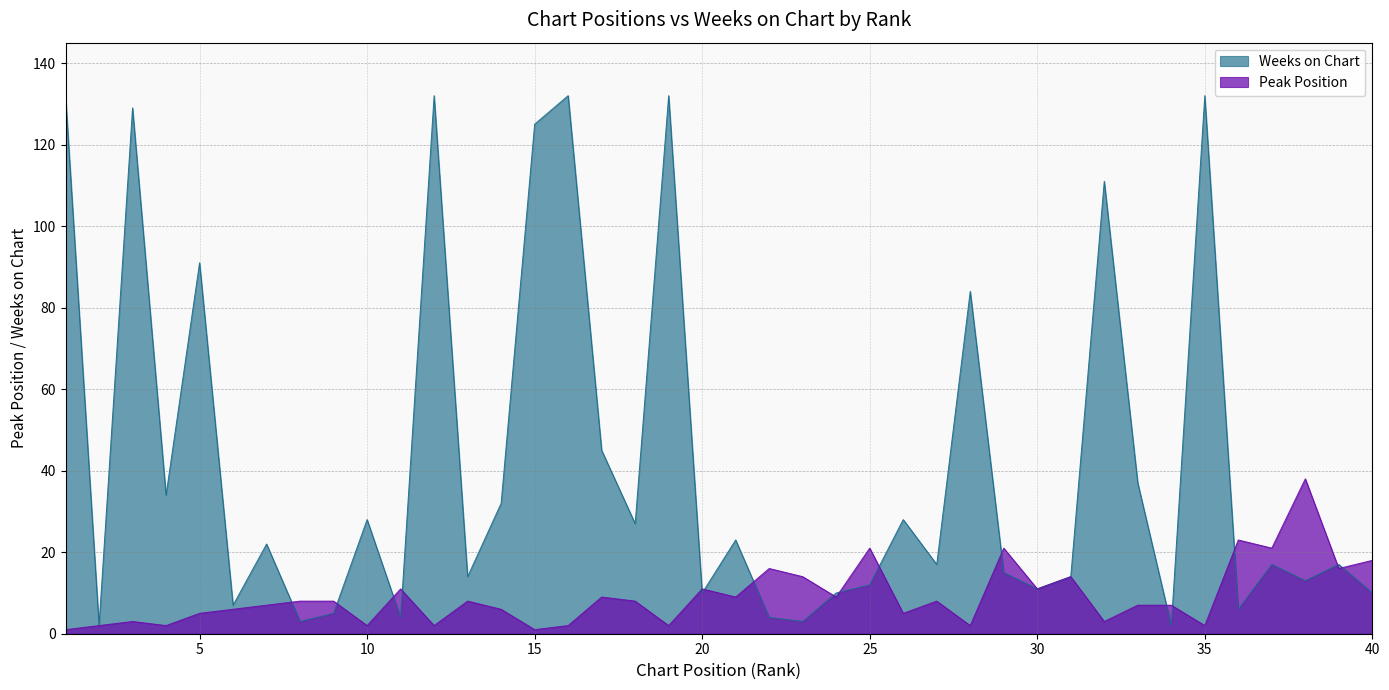

At which label does Peak Position first exceed 8?

11